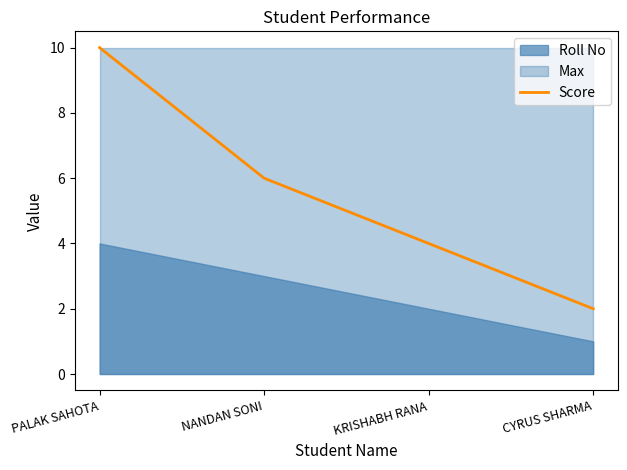

What is the label of the 2nd point from the right?

KRISHABH RANA